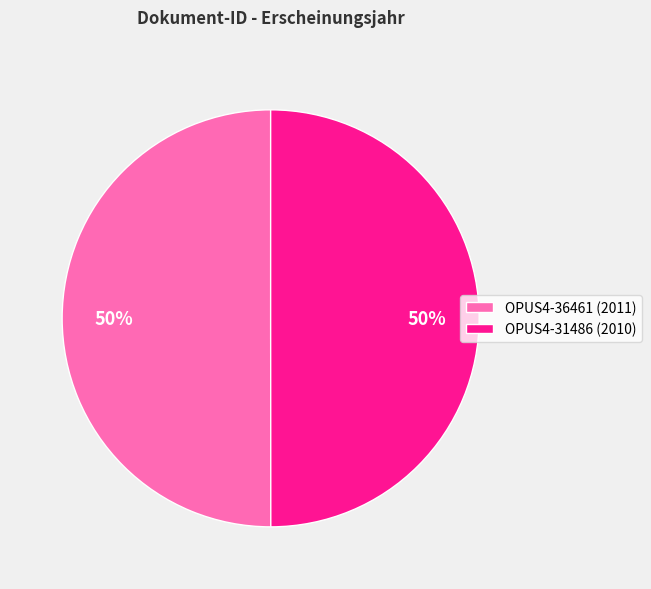

Is it true that OPUS4-31486 is 38% of the pie?

False